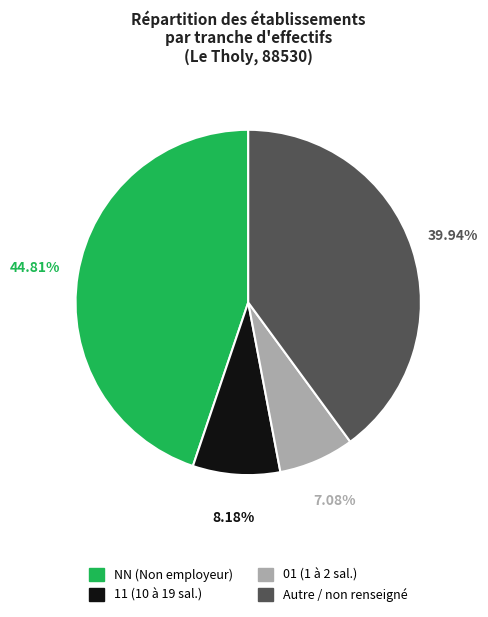

How many slices are in this pie chart?

4